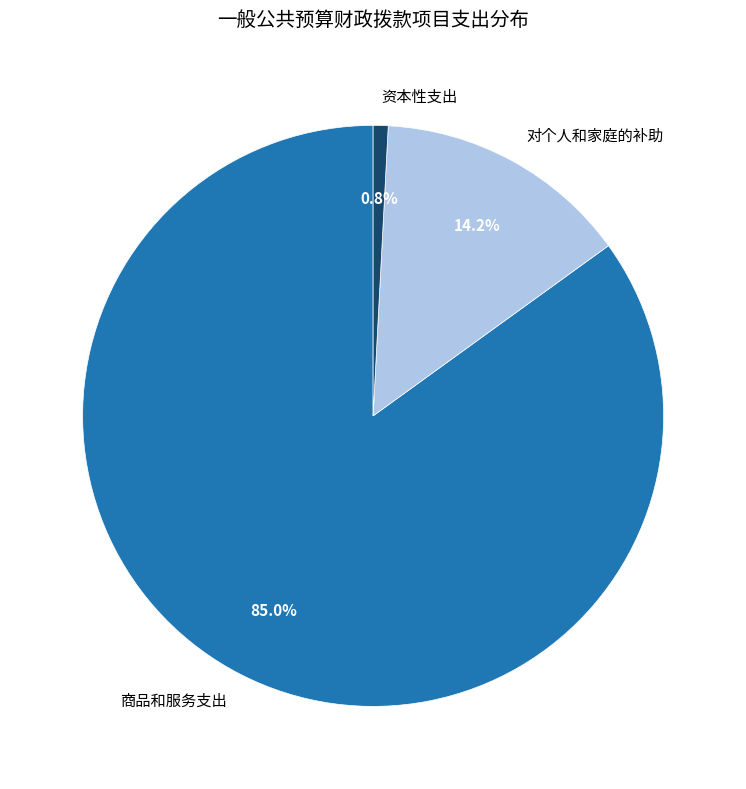

Rank the categories by value from lowest to highest.

资本性支出, 对个人和家庭的补助, 商品和服务支出